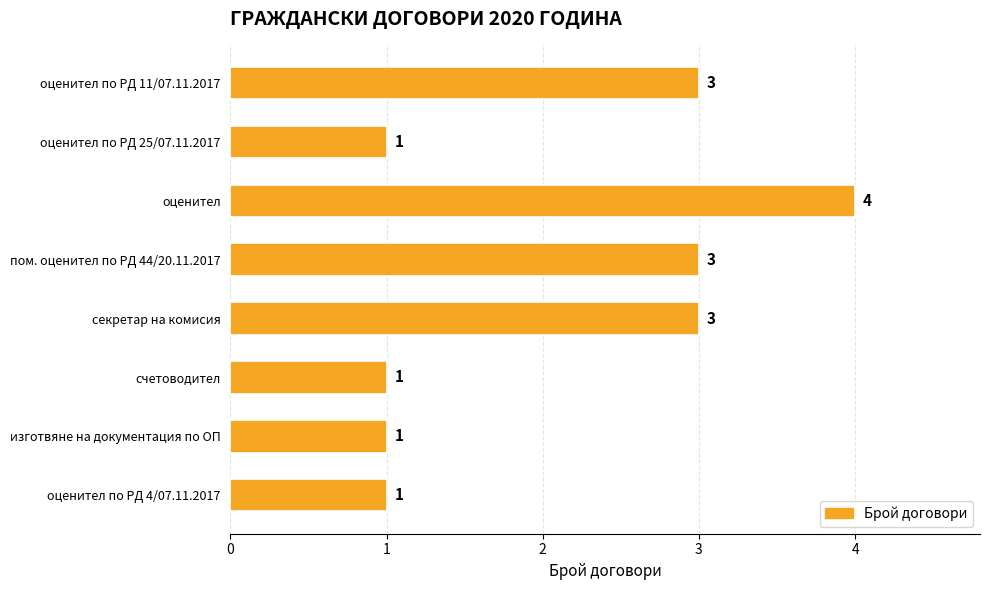

Which has a higher value, изготвяне на документация по ОП or секретар на комисия?

секретар на комисия